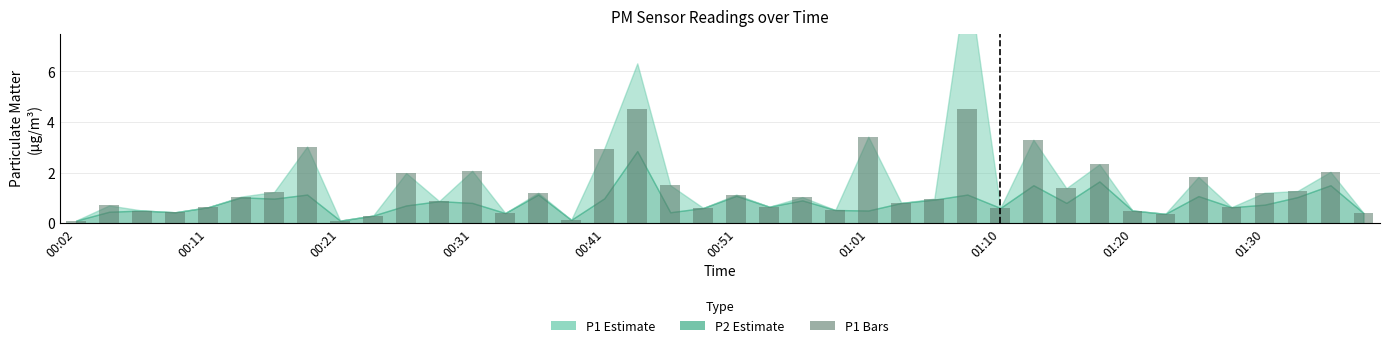

What is the maximum value shown in the chart?

4.5